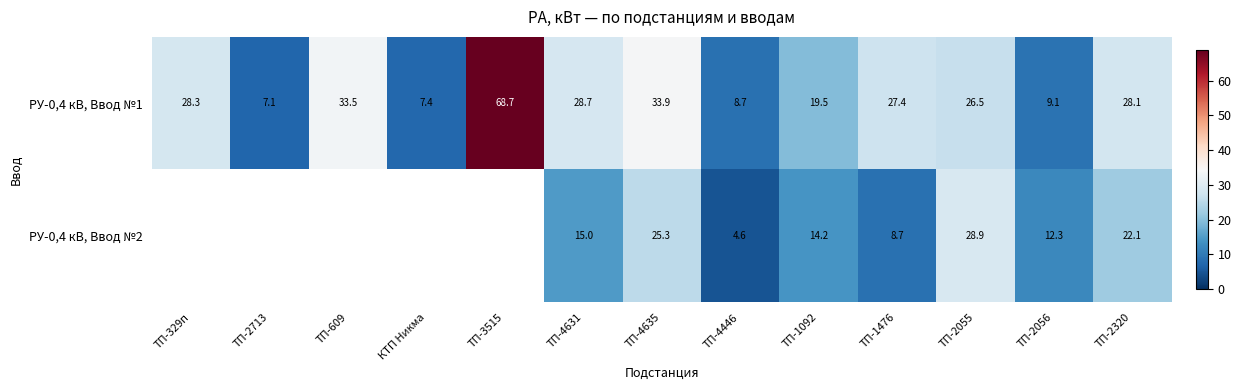

Is the value of РУ-0,4 кВ, Ввод №1 at ТП-4446 greater than the value of РУ-0,4 кВ, Ввод №2 at ТП-4635?

No